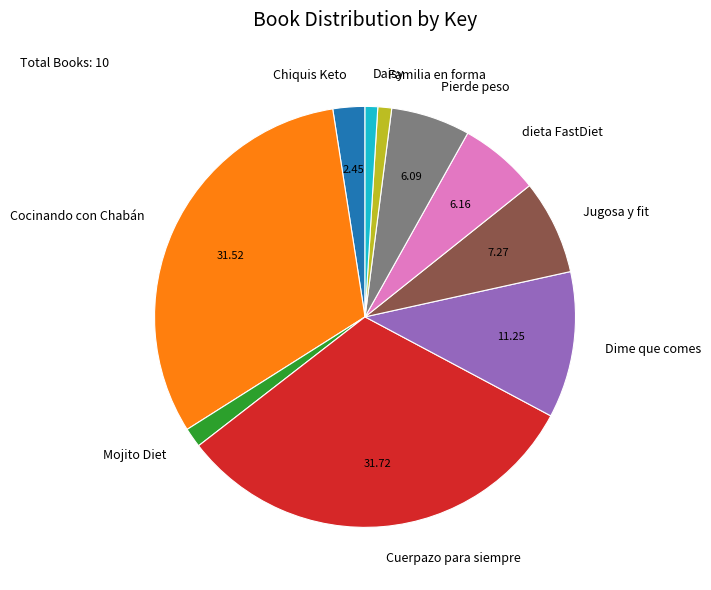

Between Chiquis Keto and Pierde peso, which is larger?

Pierde peso